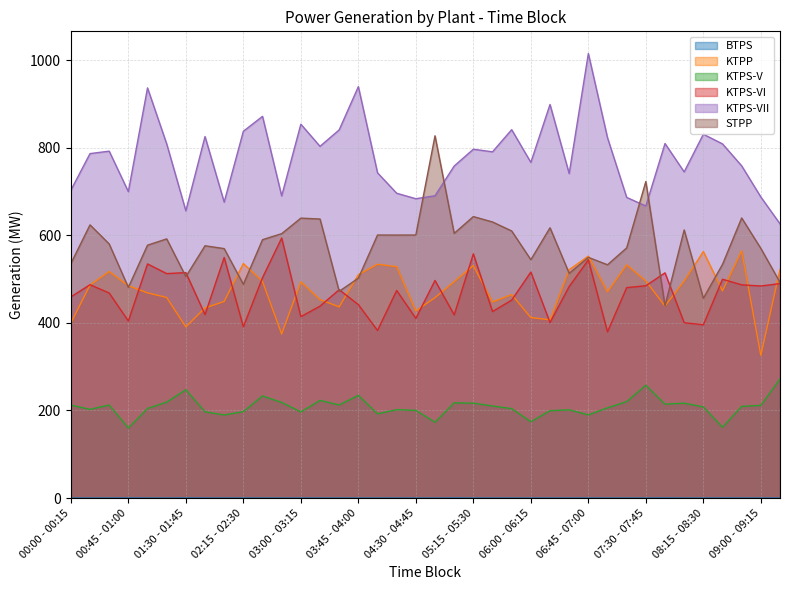

Count the number of categories in the chart.

38